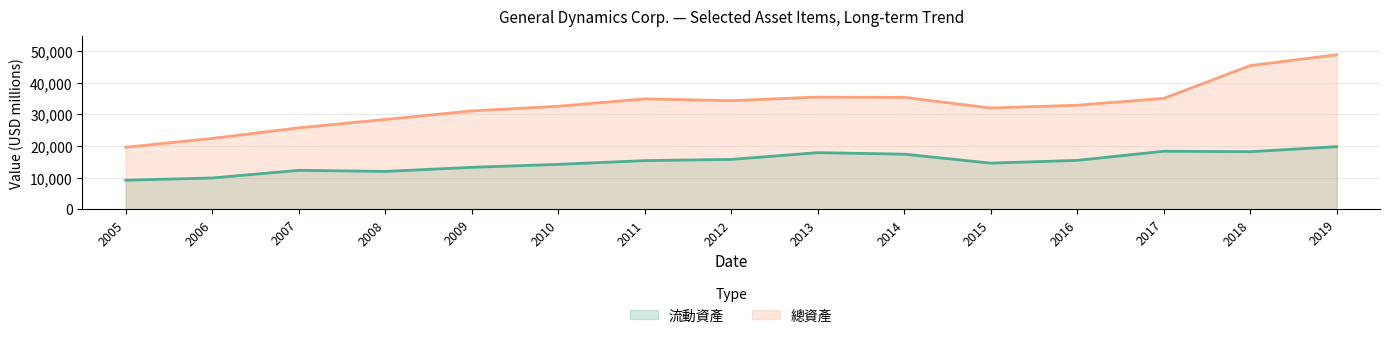

What is the average value of the 總資產 series?

32924